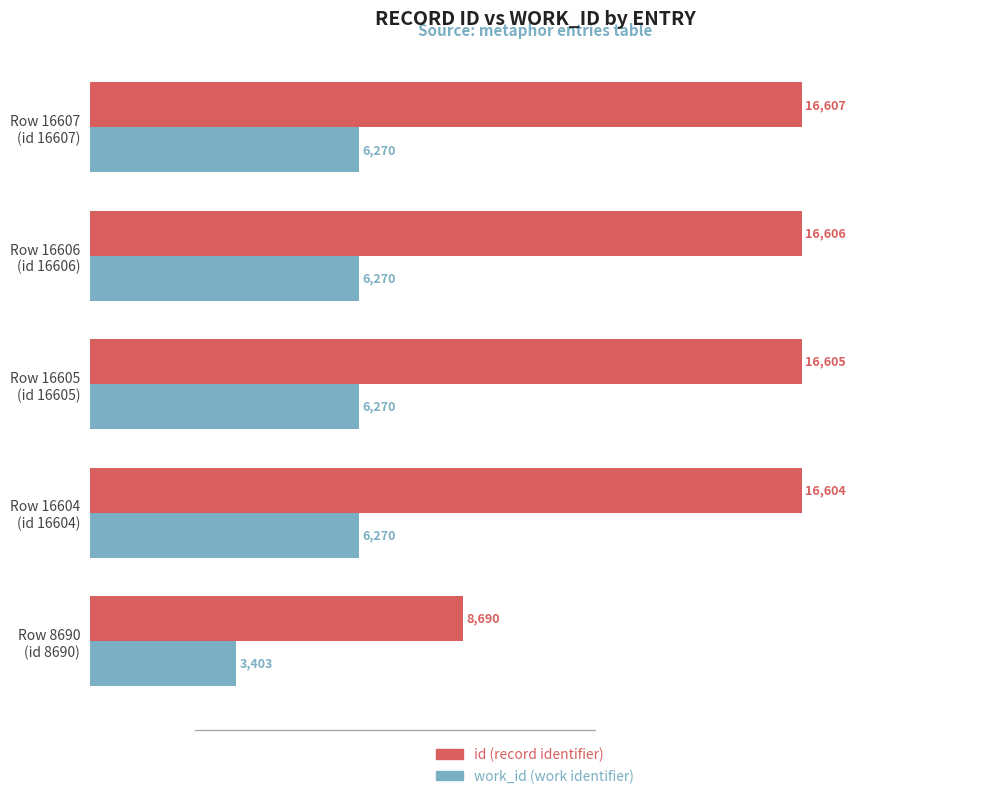

What is the smallest value displayed?

3403